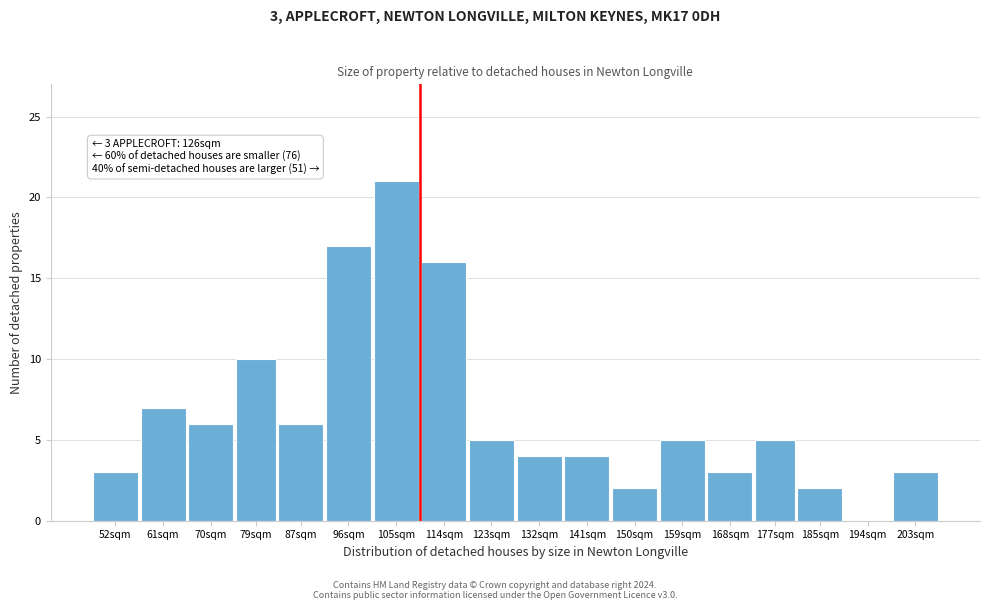

Reading right to left, what are all the values shown in this chart?

203sqm=3	194sqm=0	185sqm=2	177sqm=5	168sqm=3	159sqm=5	150sqm=2	141sqm=4	132sqm=4	123sqm=5	114sqm=16	105sqm=21	96sqm=17	87sqm=6	79sqm=10	70sqm=6	61sqm=7	52sqm=3